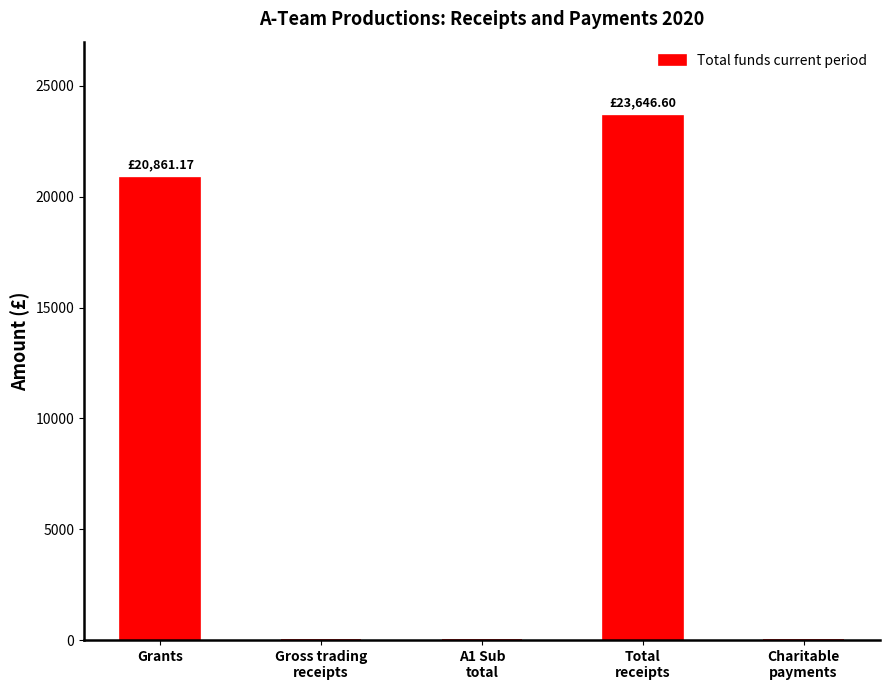

Are the bars horizontal?

No